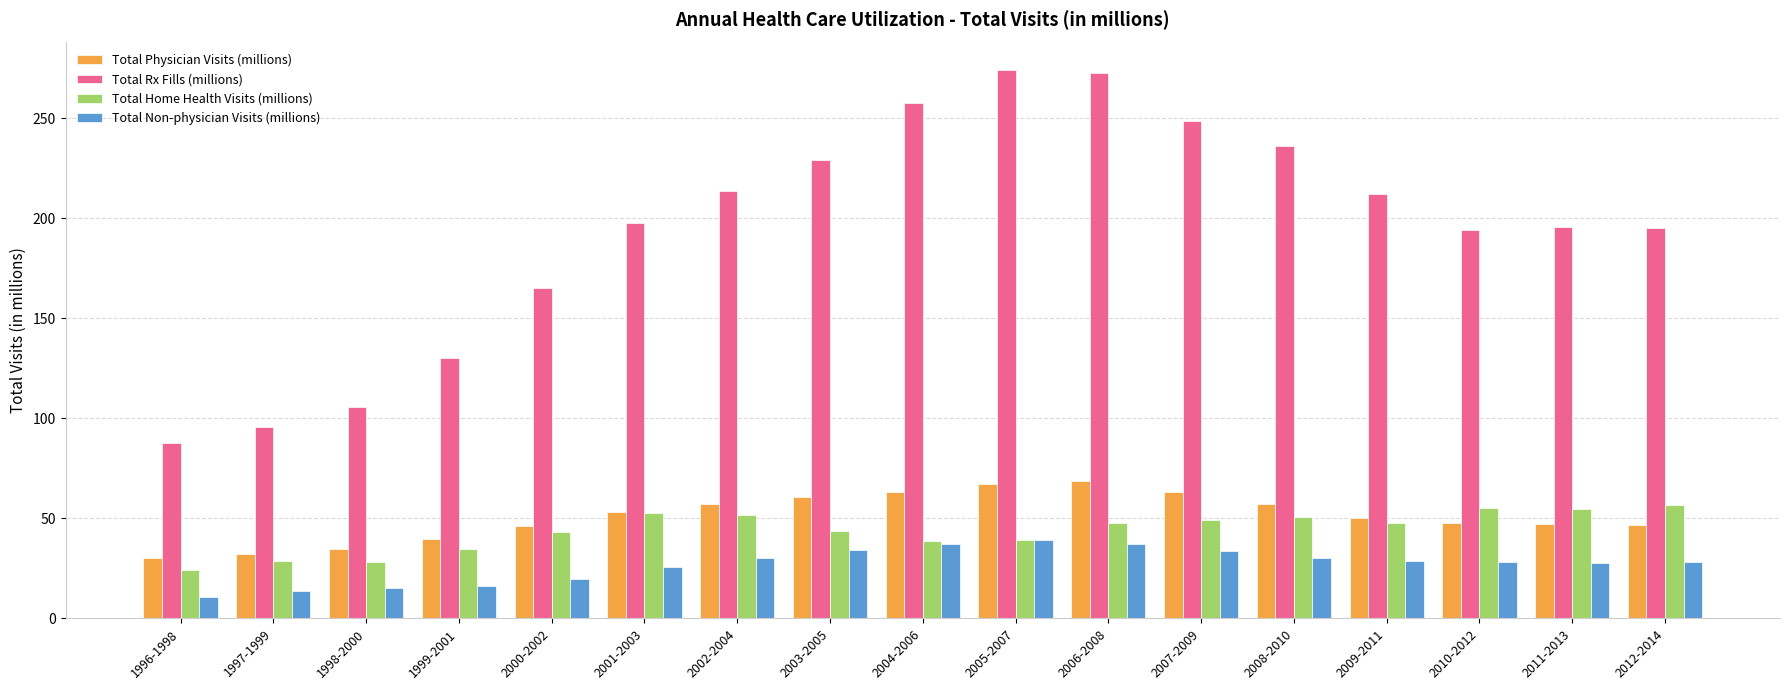

Is the value of Total Rx Fills (millions) at 2002-2004 greater than the value of Total Physician Visits (millions) at 1999-2001?

Yes